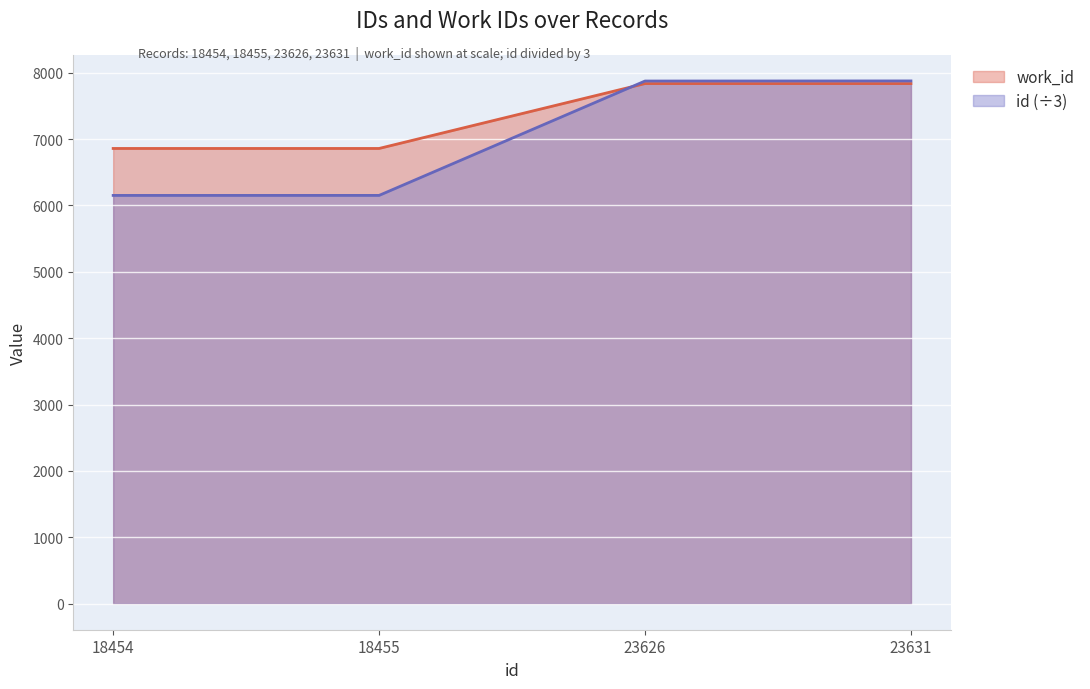

Reading right to left, transcribe all the data shown in this chart.

work_id: 7837.0	7837.0	6859.0	6859.0
id: 7877.0	7875.3	6151.7	6151.3